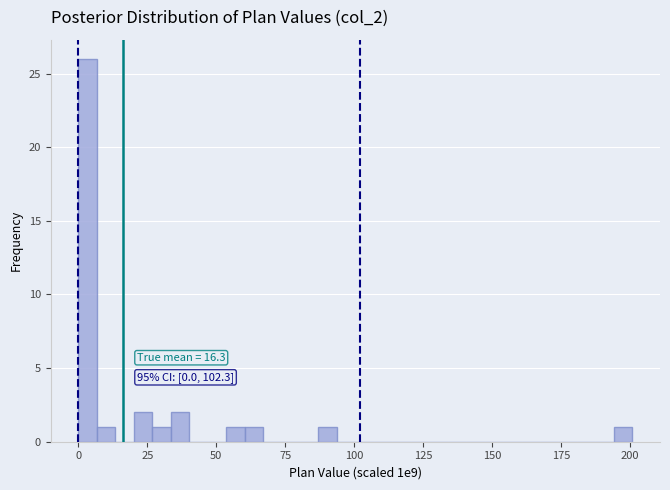

Around what value on the x-axis is the tallest bar? Give the approximate position of its centre, as read against the axis.

5